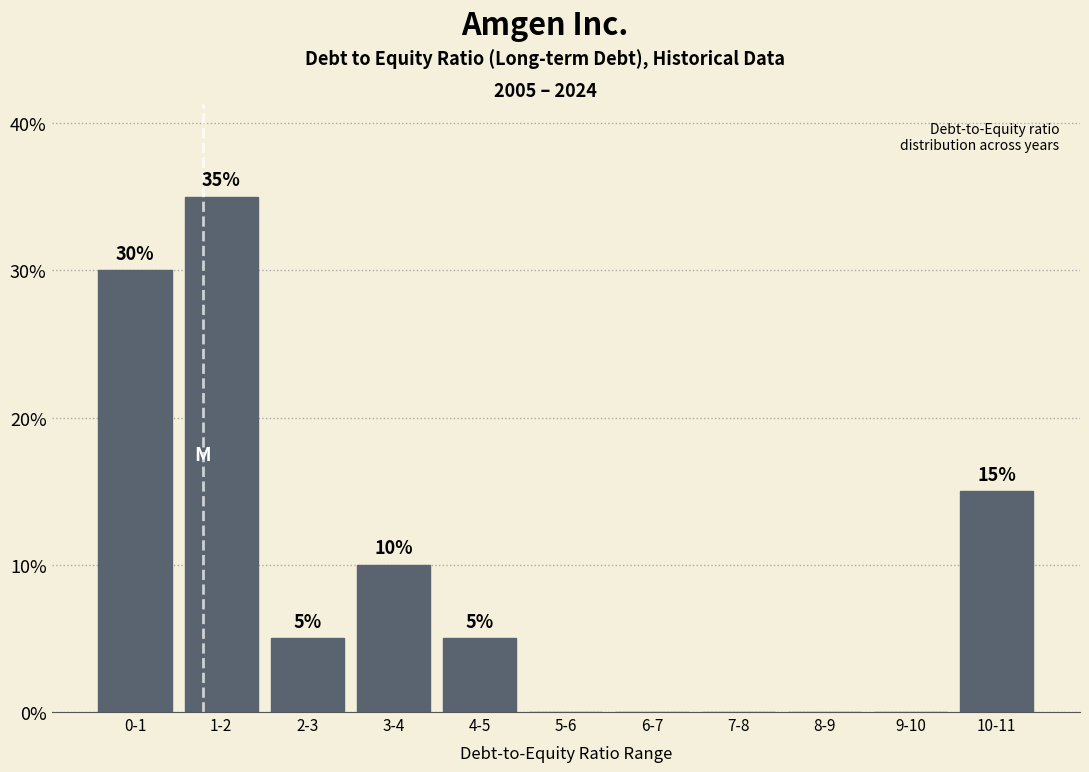

Reading left to right, what are all the values shown in this chart?

0-1=30	1-2=35	2-3=5	3-4=10	4-5=5	5-6=0	6-7=0	7-8=0	8-9=0	9-10=0	10-11=15